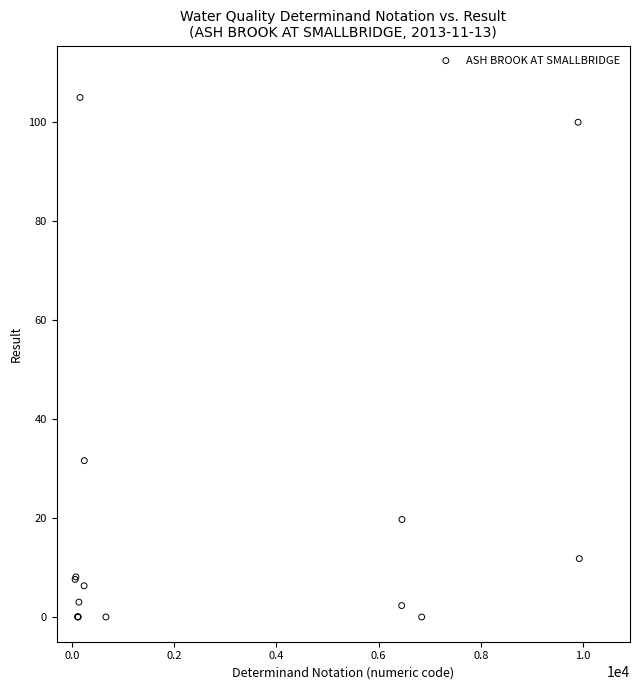

What Y value in the scatter plot is closest to 52?

31.6